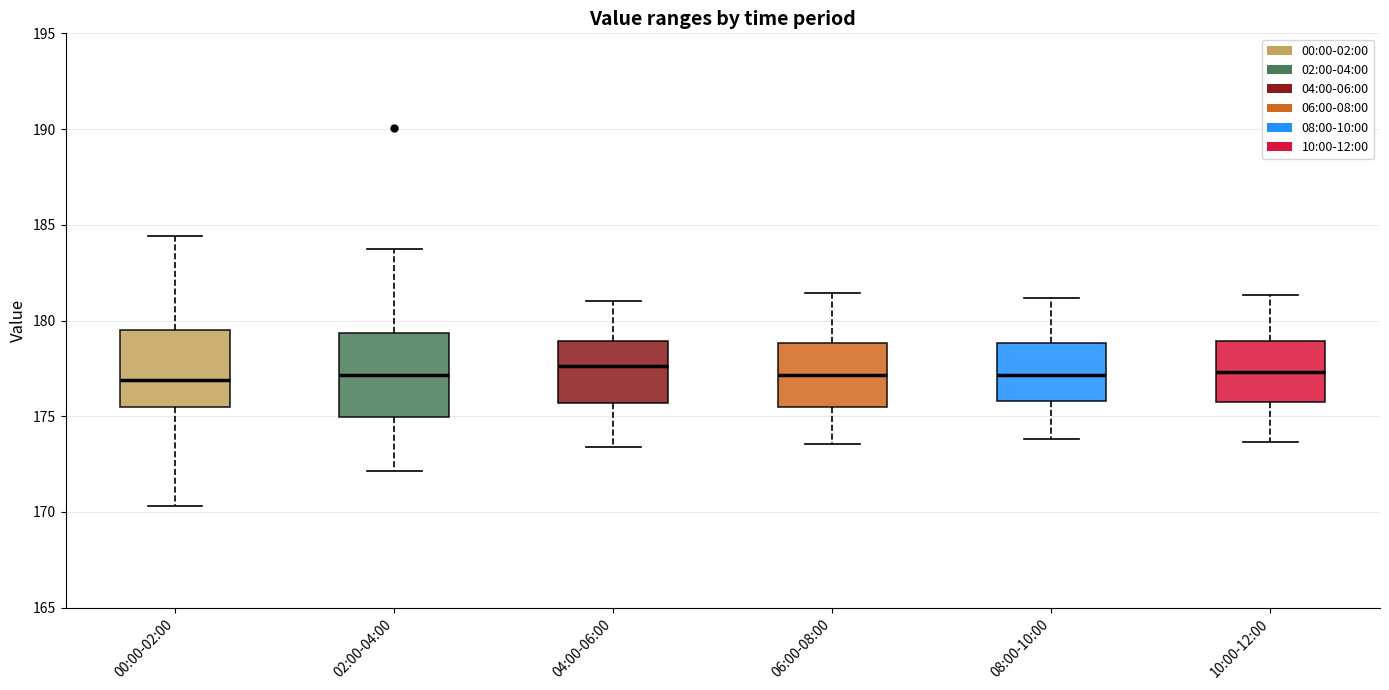

Reading left to right, read every box against the y-axis: the position of its median line, the range the box covers, and the ends of its whiskers. The values are not printed on the chart, so give them approximately, as read against the axis.

00:00-02:00: median 177.0, box 175.5 to 179.5, whiskers 170.5 to 184.5
02:00-04:00: median 177.0, box 175.0 to 179.5, whiskers 172.0 to 184.0
04:00-06:00: median 177.5, box 175.5 to 179.0, whiskers 173.5 to 181.0
06:00-08:00: median 177.0, box 175.5 to 179.0, whiskers 173.5 to 181.5
08:00-10:00: median 177.0, box 176.0 to 179.0, whiskers 174.0 to 181.0
10:00-12:00: median 177.5, box 176.0 to 179.0, whiskers 173.5 to 181.5